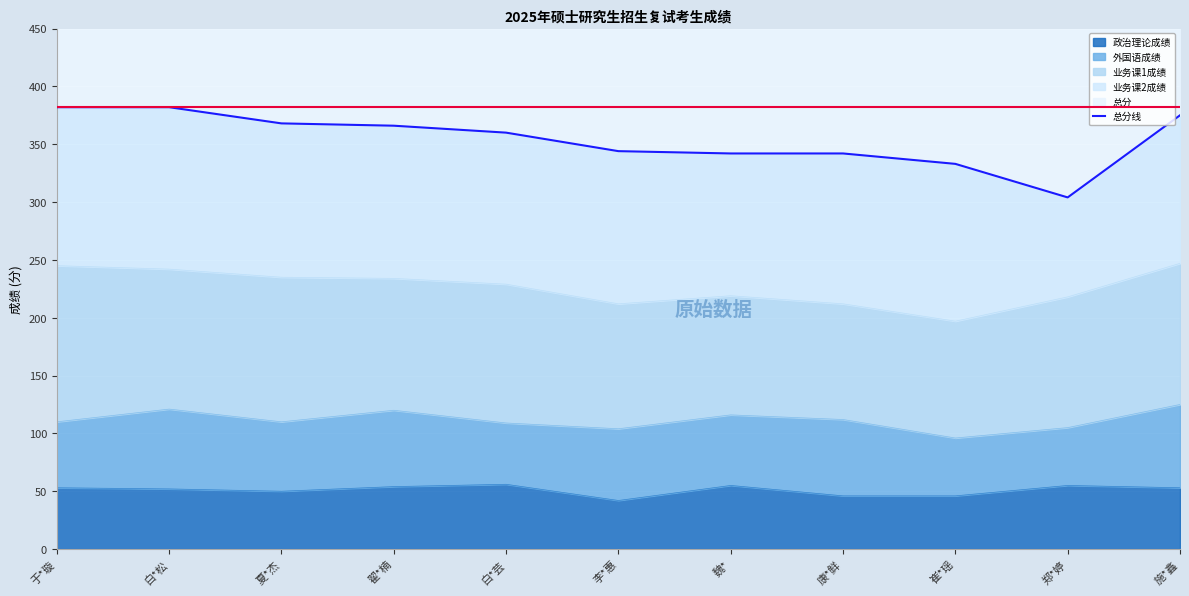

Is it true that the value at 李*惠 is 184?

False